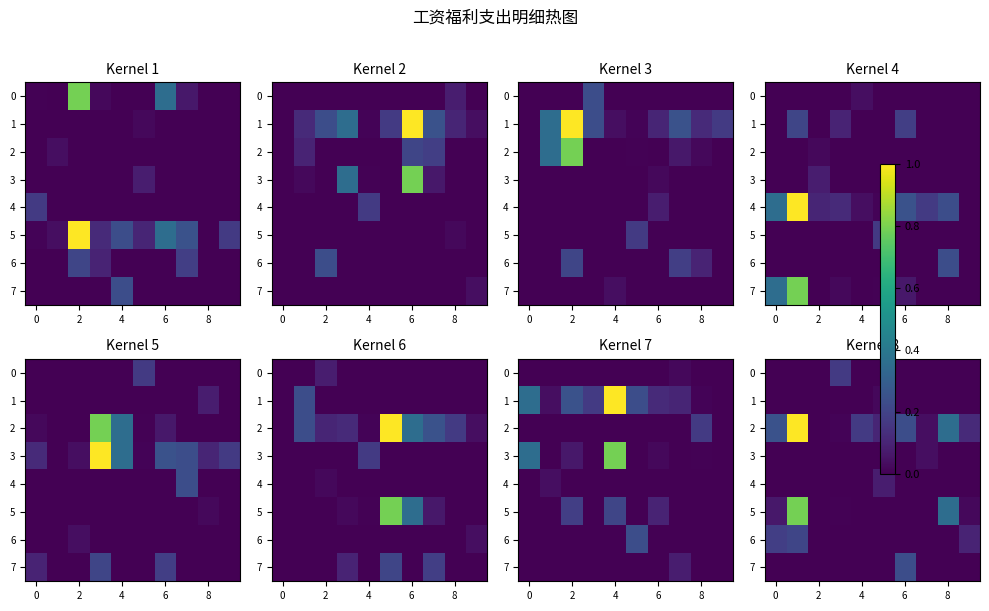

What is the difference between the highest and lowest values at 8?

0.1